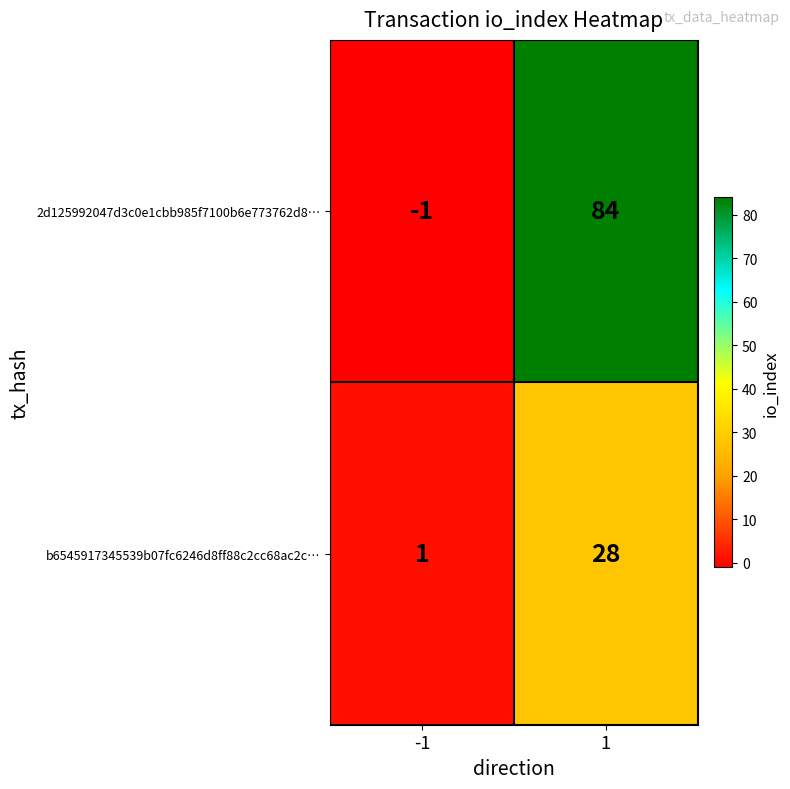

What is the difference between the maximum and minimum values in the b6545917345539b07fc6246d8ff88c2cc68ac2c… series?

27